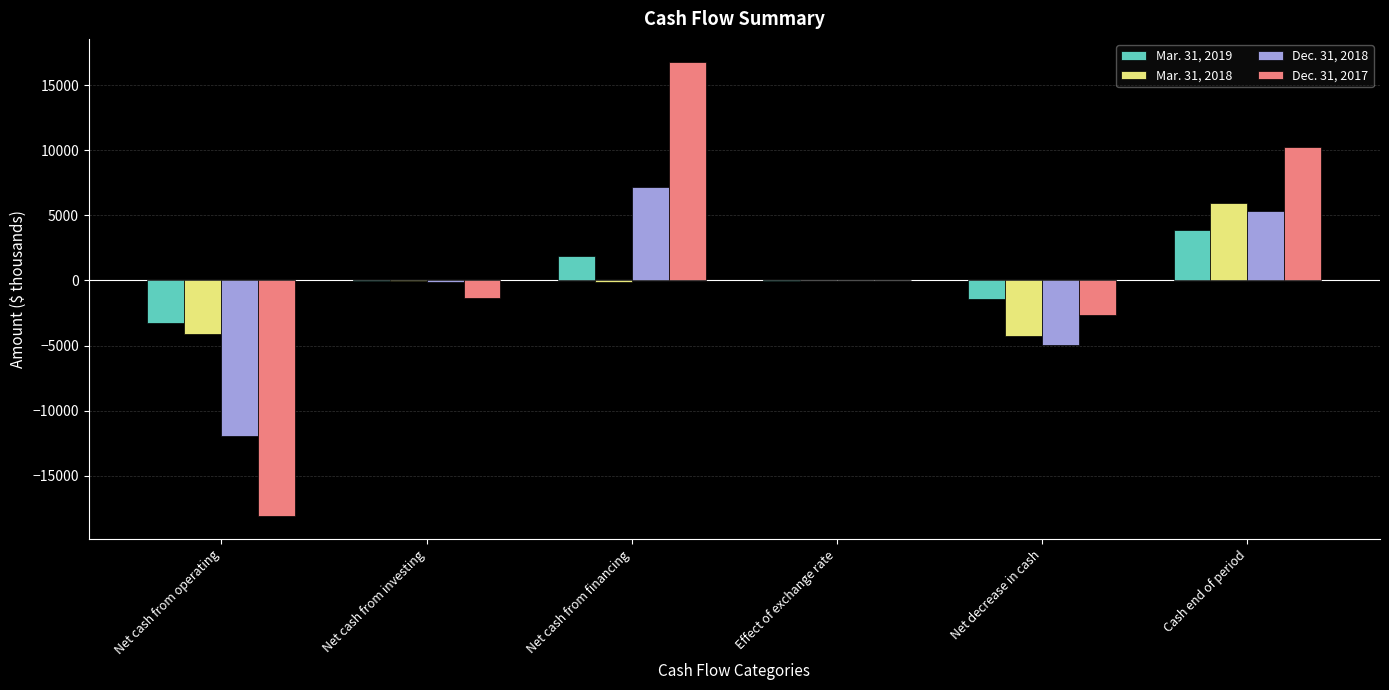

The Dec. 31, 2017 series shows -1383 at Net cash from investing. True or false?

True